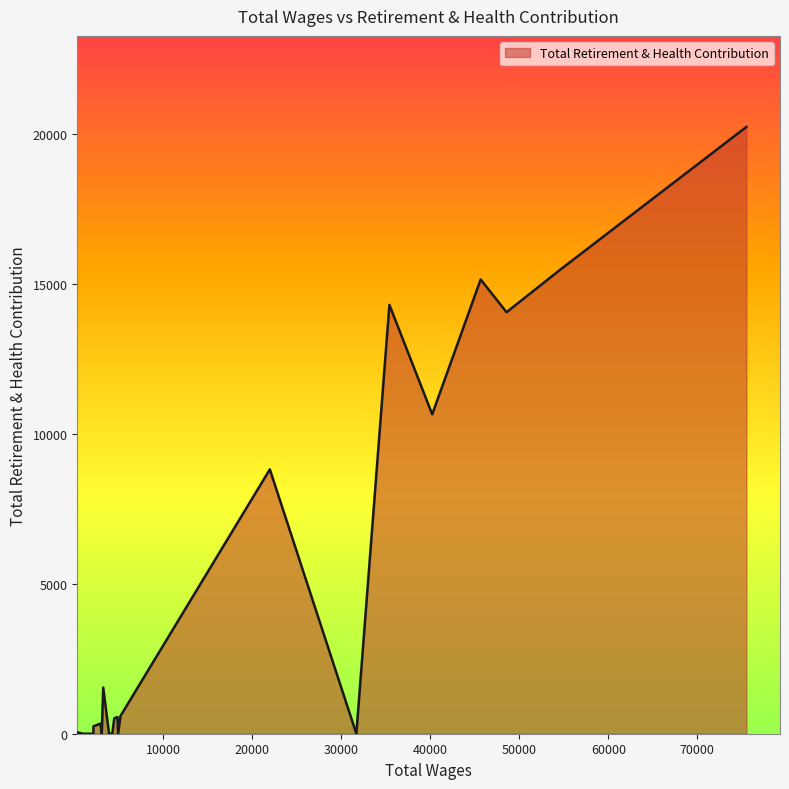

What is the difference between the maximum and minimum values?

20230